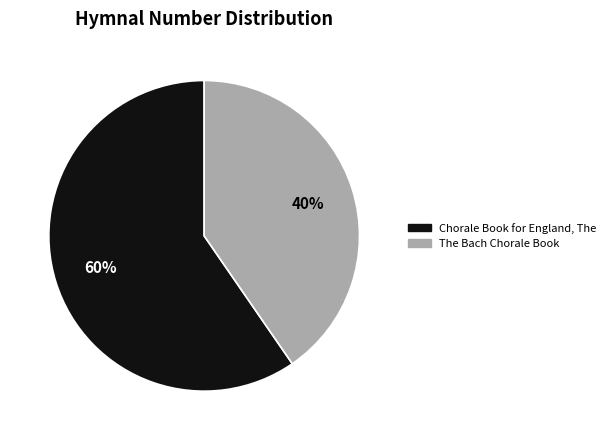

What is the smallest slice in the pie chart?

The Bach Chorale Book